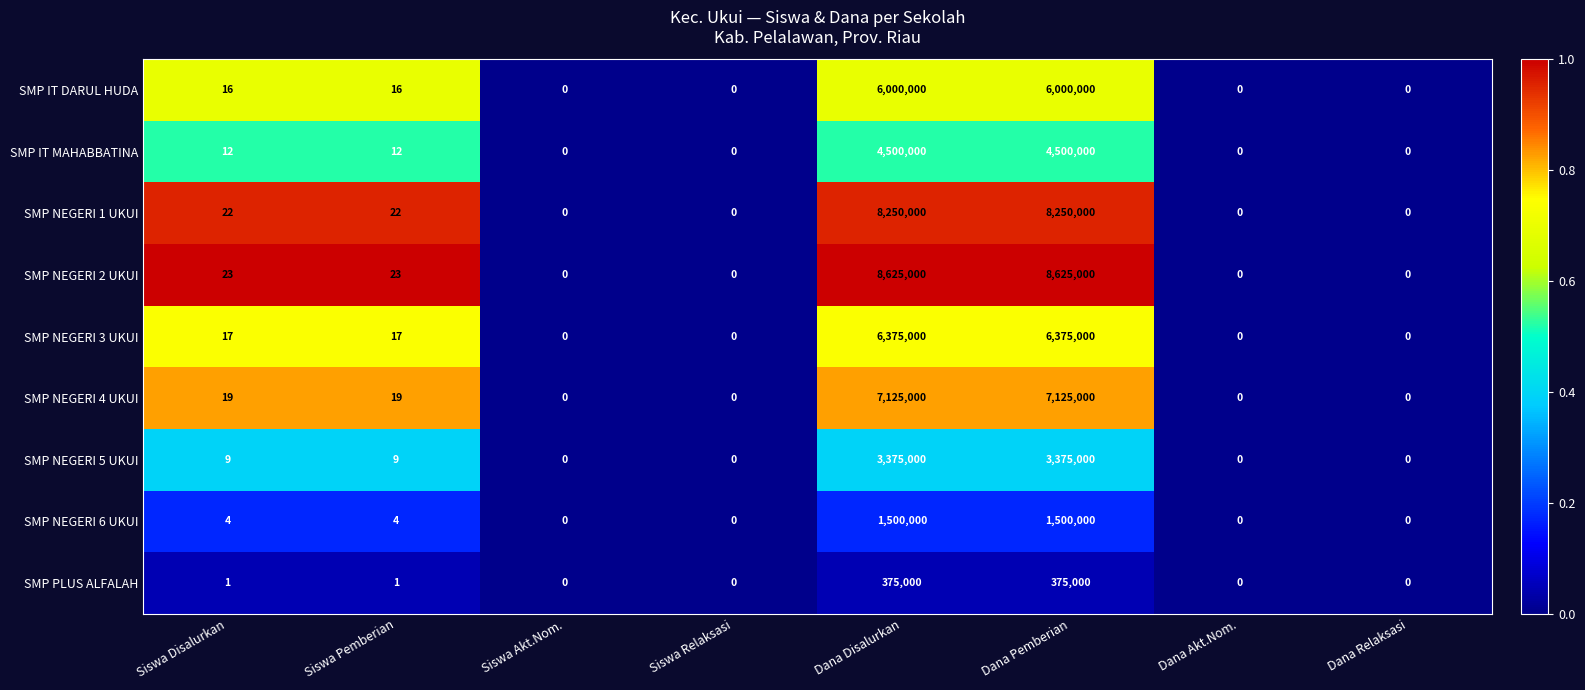

Between Dana Disalurkan and Dana Relaksasi, which series saw the biggest shift?

SMP NEGERI 2 UKUI